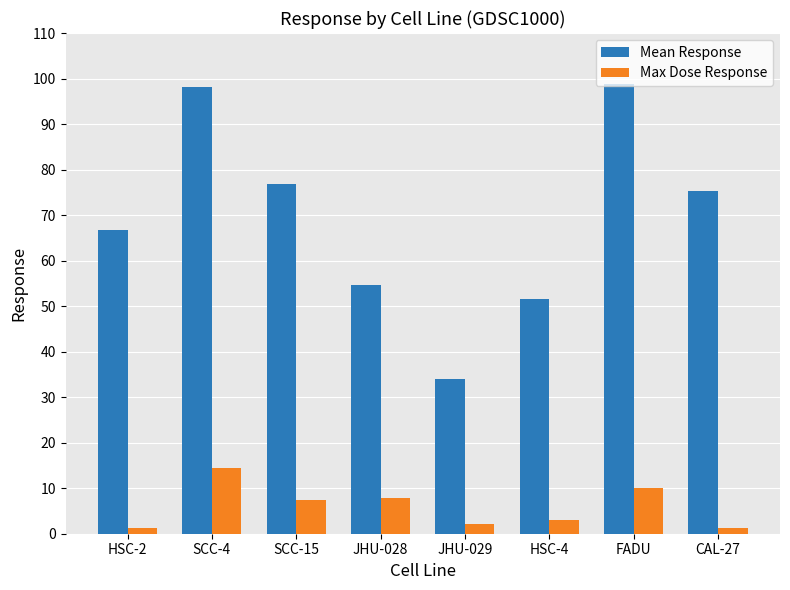

What is the label of the 4th bar from the left?

JHU-028